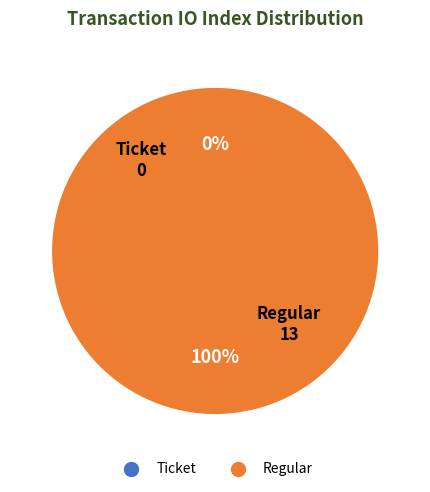

How many slices are in this pie chart?

2